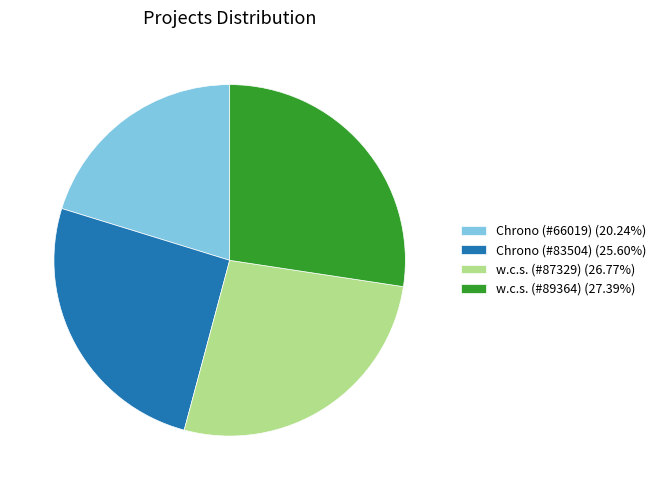

What is the largest slice in the pie chart?

w.c.s. (#89364)